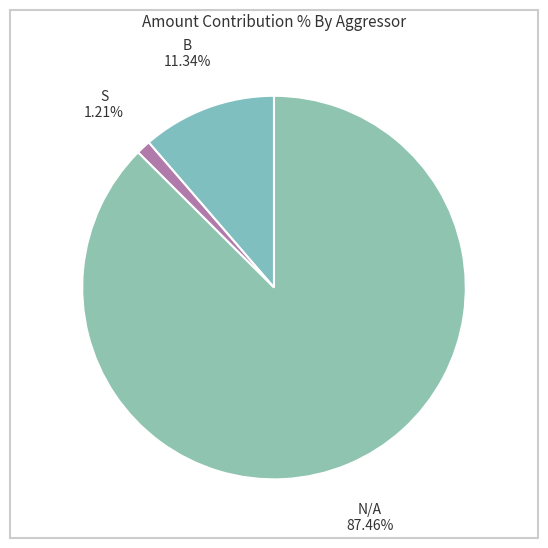

How many slices are in this pie chart?

3